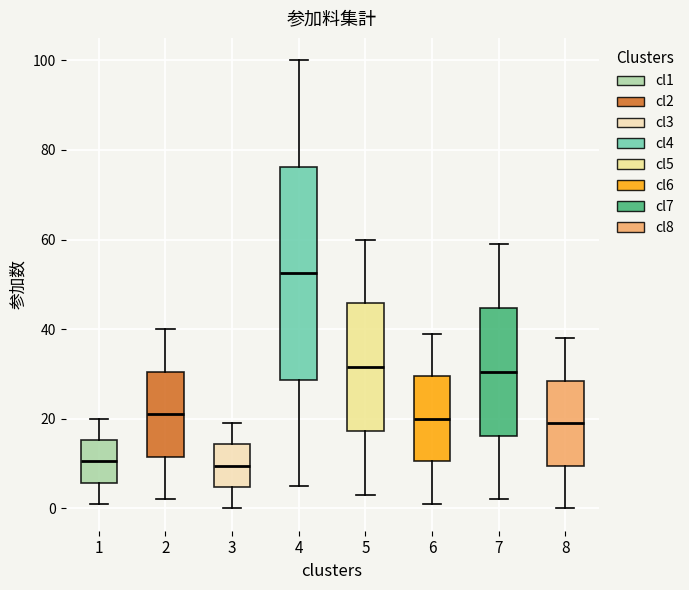

Reading left to right, transcribe this box plot: for each box, give where its median line is, the range the box spans, and where its two whiskers end, as read against the y-axis. The values are not printed on the chart, so give them approximately, as read against the axis.

1: median 10, box 6 to 16, whiskers 2 to 20
2: median 22, box 12 to 30, whiskers 2 to 40
3: median 10, box 4 to 14, whiskers 0 to 20
4: median 52, box 28 to 76, whiskers 6 to 100
5: median 32, box 18 to 46, whiskers 4 to 60
6: median 20, box 10 to 30, whiskers 2 to 40
7: median 30, box 16 to 44, whiskers 2 to 60
8: median 20, box 10 to 28, whiskers 0 to 38